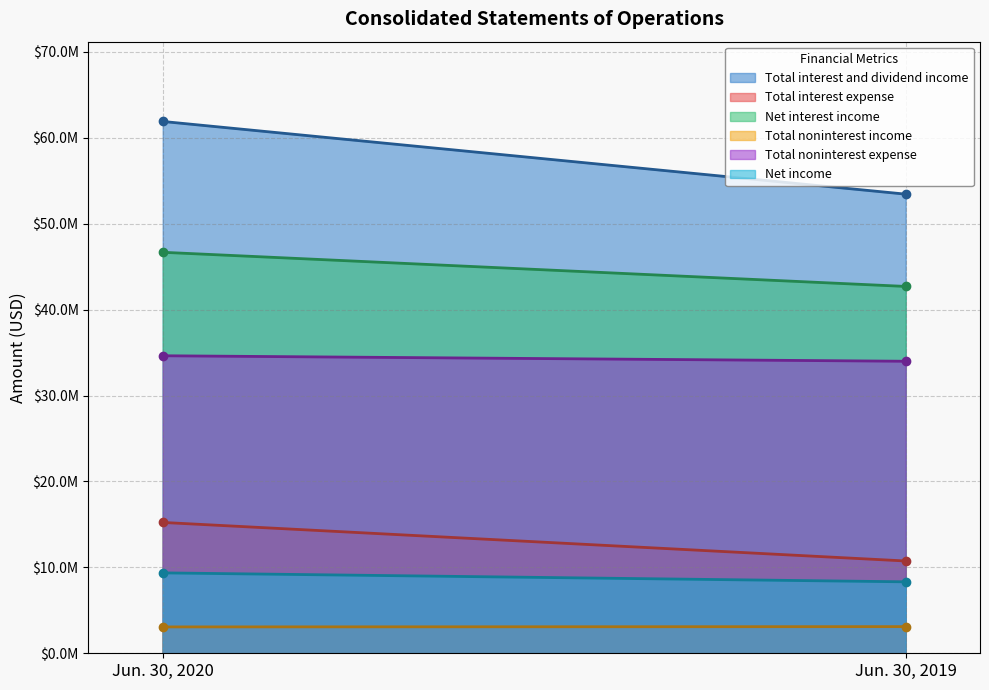

The value of Net income at Jun. 30, 2020 is 5127161. True or false?

False